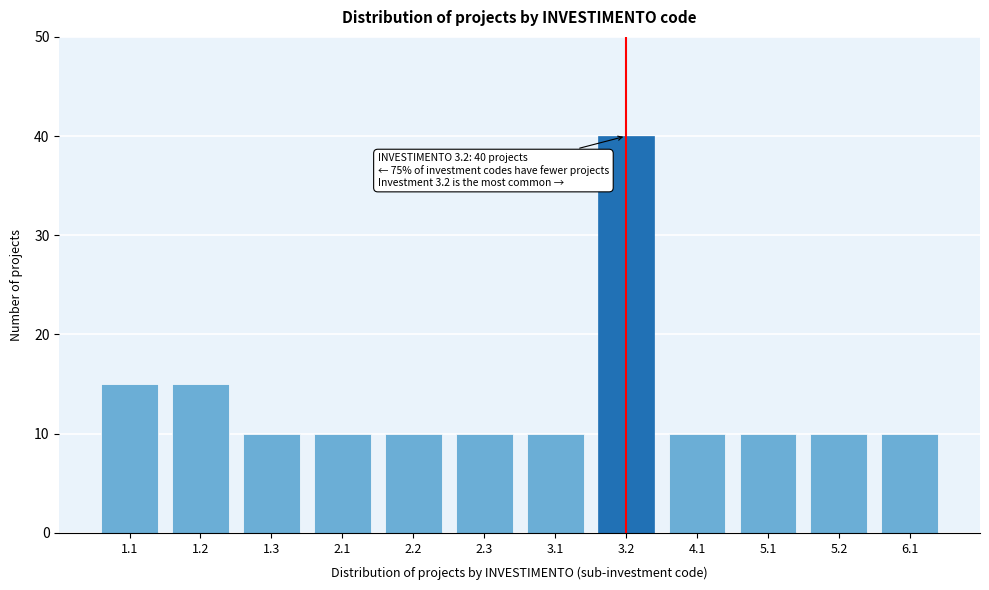

Reading left to right, what are all the values shown in this chart?

1.1=15	1.2=15	1.3=10	2.1=10	2.2=10	2.3=10	3.1=10	3.2=40	4.1=10	5.1=10	5.2=10	6.1=10